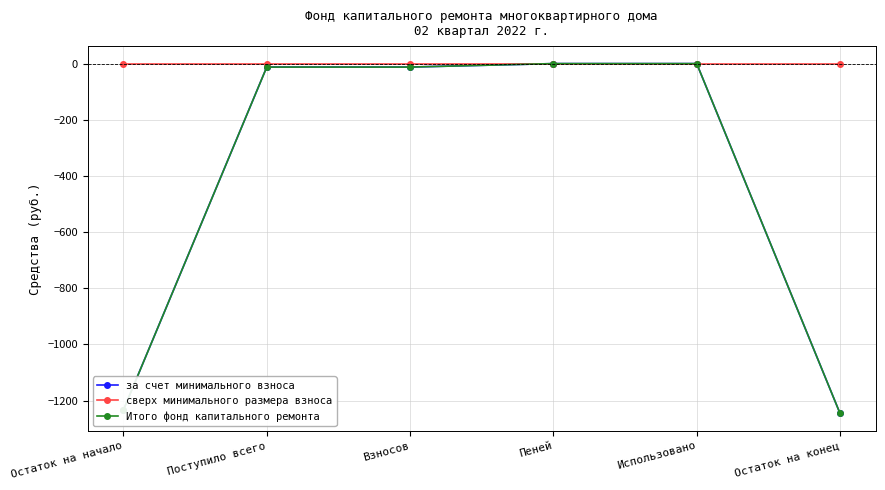

Is this an area chart (filled region under the line)?

No